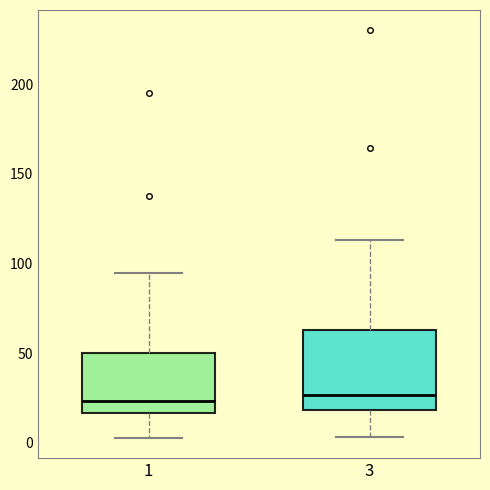

Where is the upper edge of the box at x = 3 on the y-axis? The values are not printed on the chart, so give them approximately, as read against the axis.

65